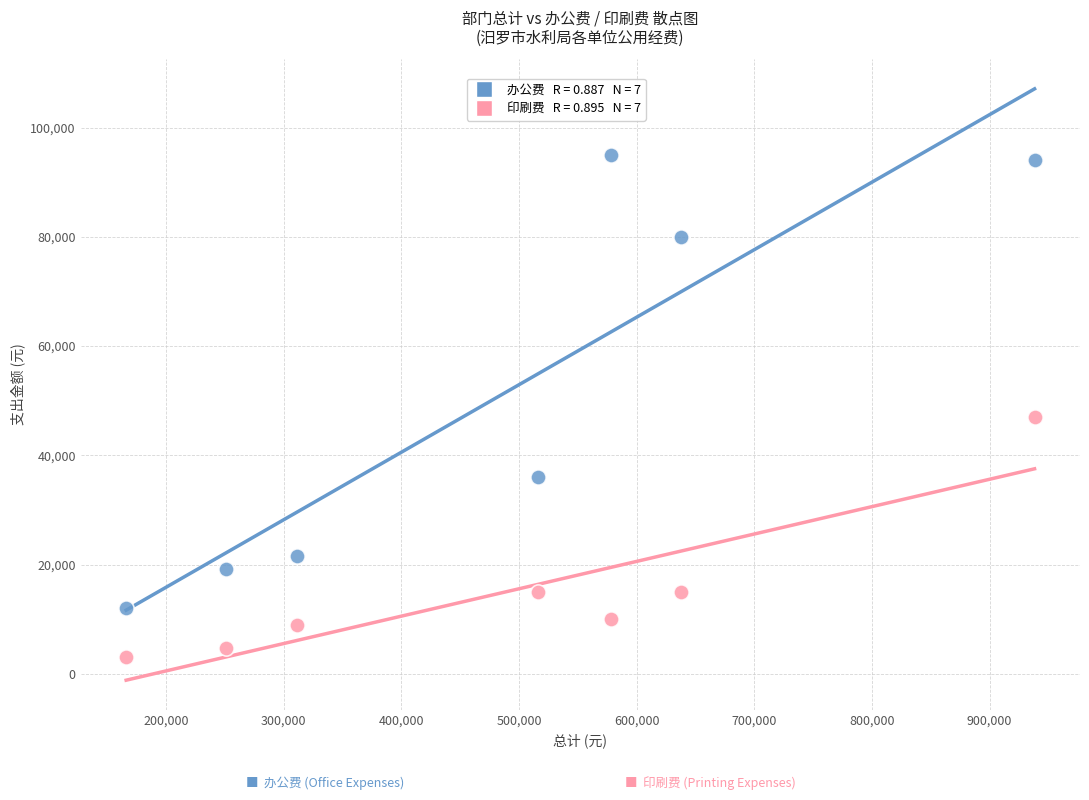

Across all data points, what is the range of X values (max minus min)?

772305